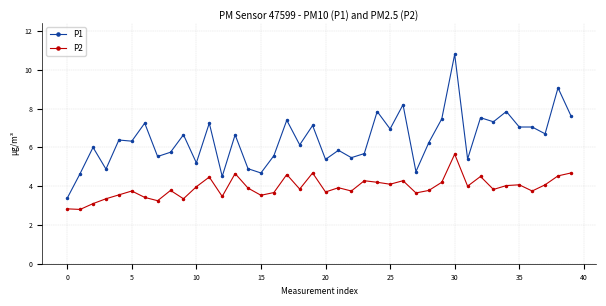

Which series has the largest total across all categories?

P1